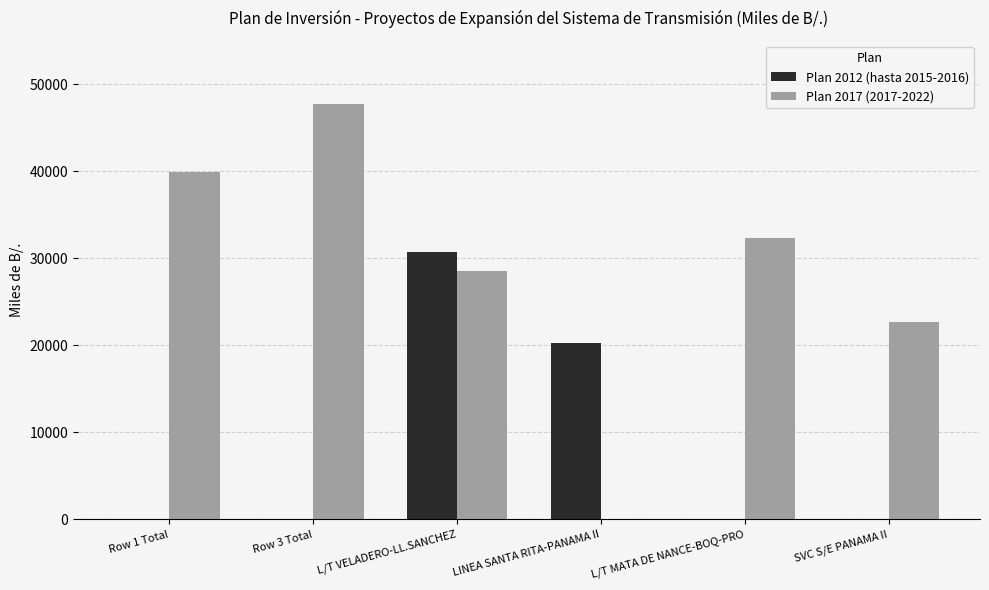

Which label corresponds to the largest value in the chart?

Row 3 Total